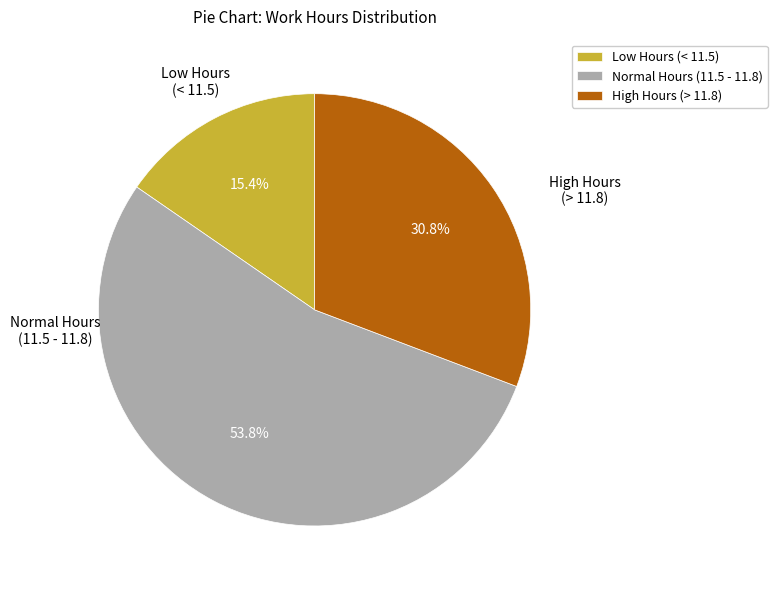

To the nearest percent, what is the difference between the largest and smallest slice percentages?

38%